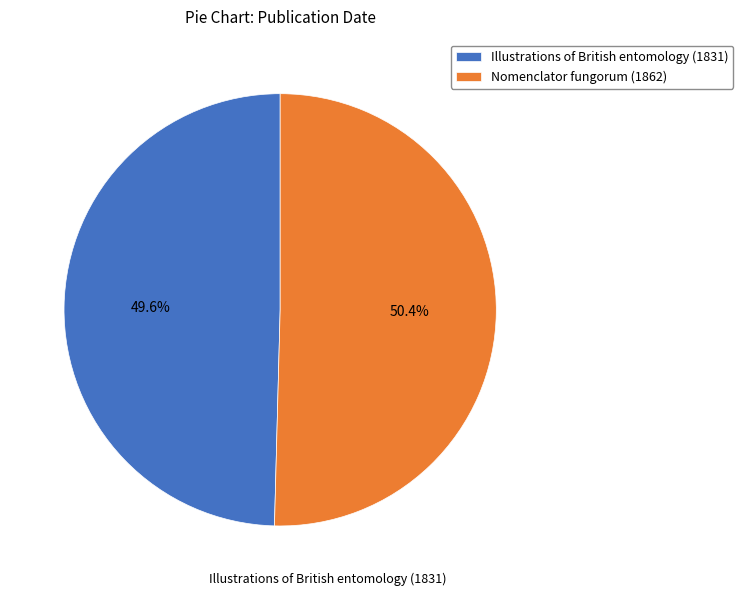

To the nearest percent, what percentage of the pie is Illustrations of British entomology (1831)?

50%